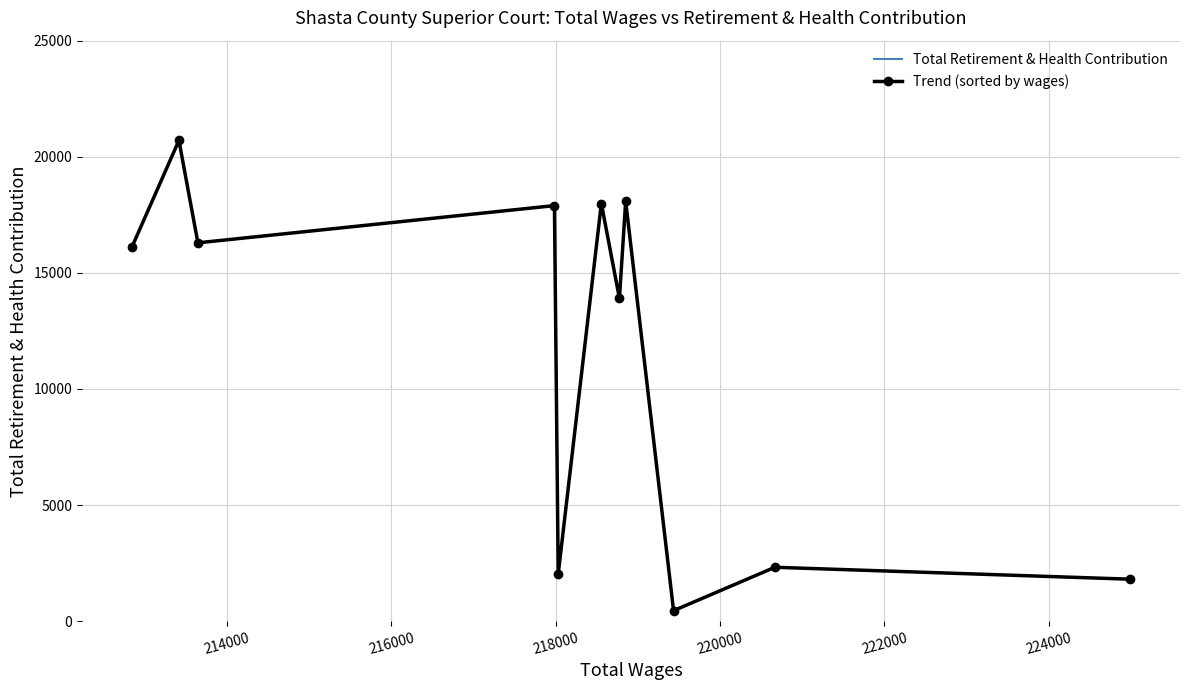

What are all the series names shown in the legend?

Total Retirement & Health Contribution, Trend (sorted by wages)